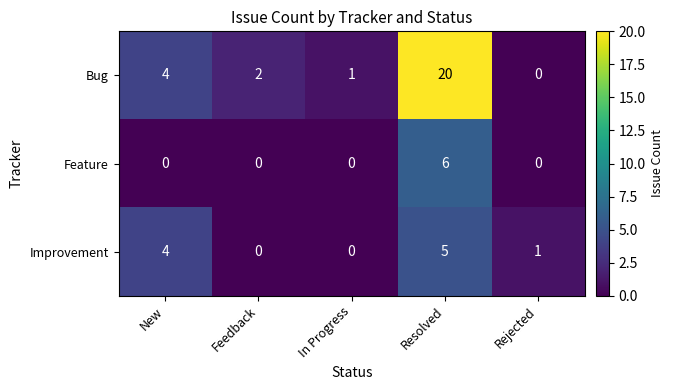

Is it true that Feature equals 6 at Resolved?

True